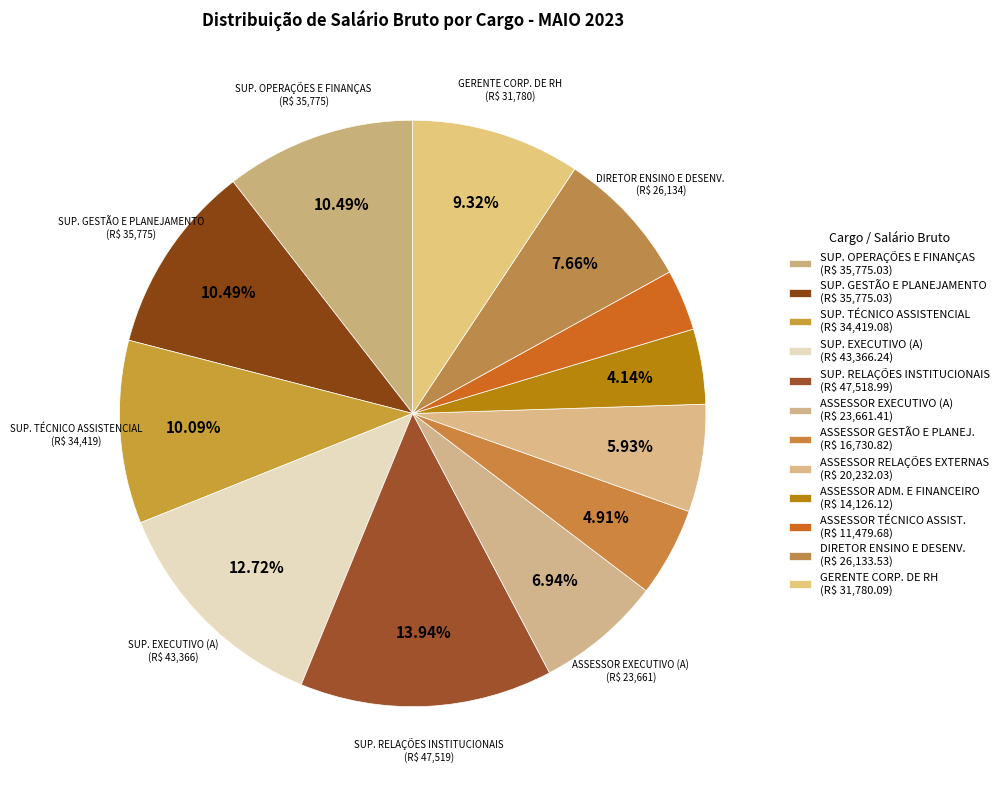

Which category has the smallest portion of the pie?

ASSESSOR (A) TÉCNICO (A) ASSISTENCIAL